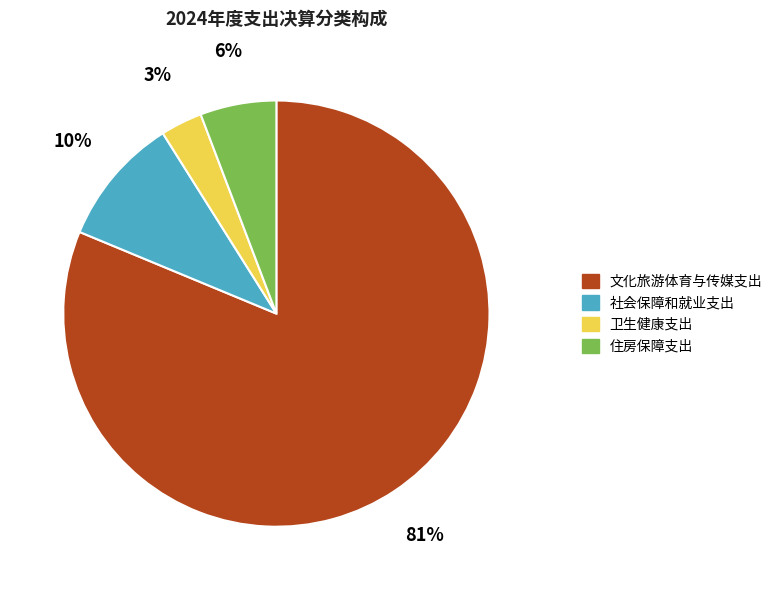

To the nearest percent, what is the combined percentage of 卫生健康支出 and 社会保障和就业支出?

13%